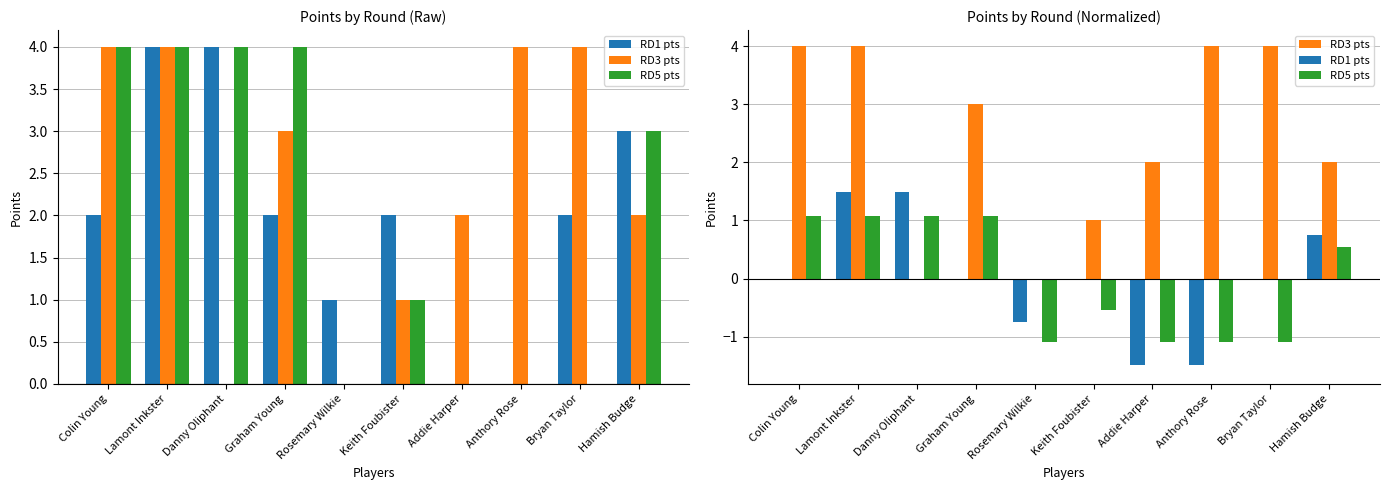

Count the RD3 pts values in the range 1 to 4.

8